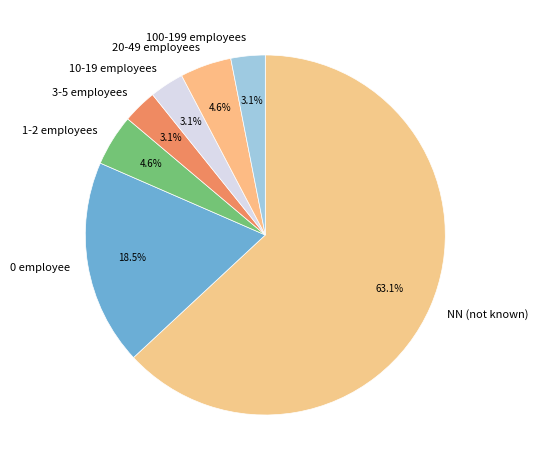

What is the largest slice in the pie chart?

NN (not known)